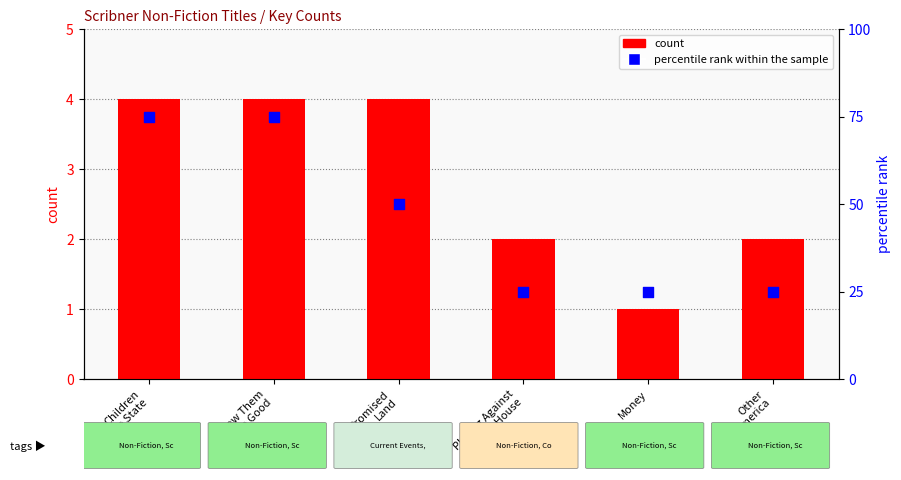

At how many categories does at least one series exceed 6?

6